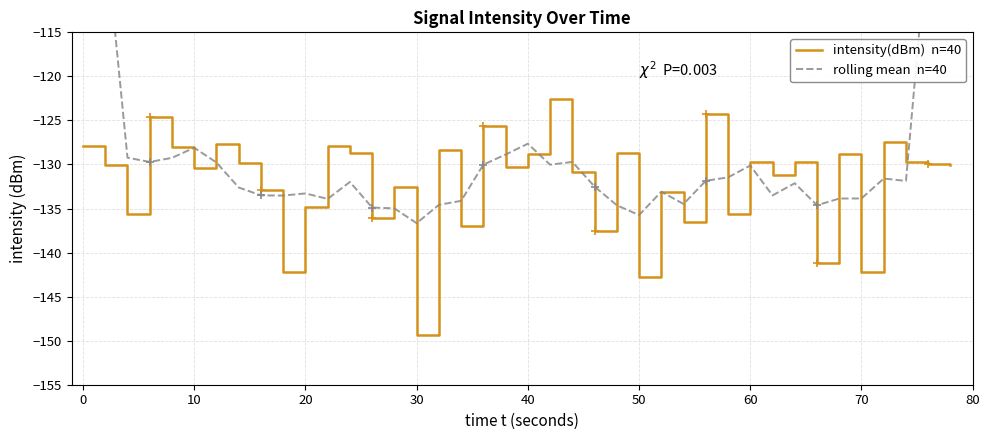

After their last crossing, which series has the higher values: intensity(dBm)  n=40 or rolling mean  n=40?

rolling mean  n=40